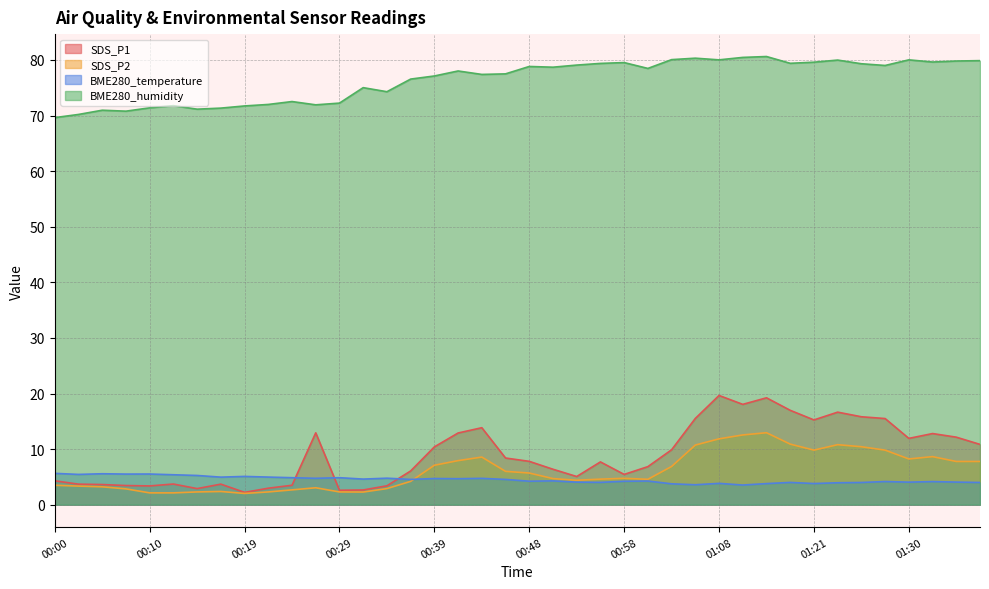

What is the label of the 32nd point from the right?

00:19